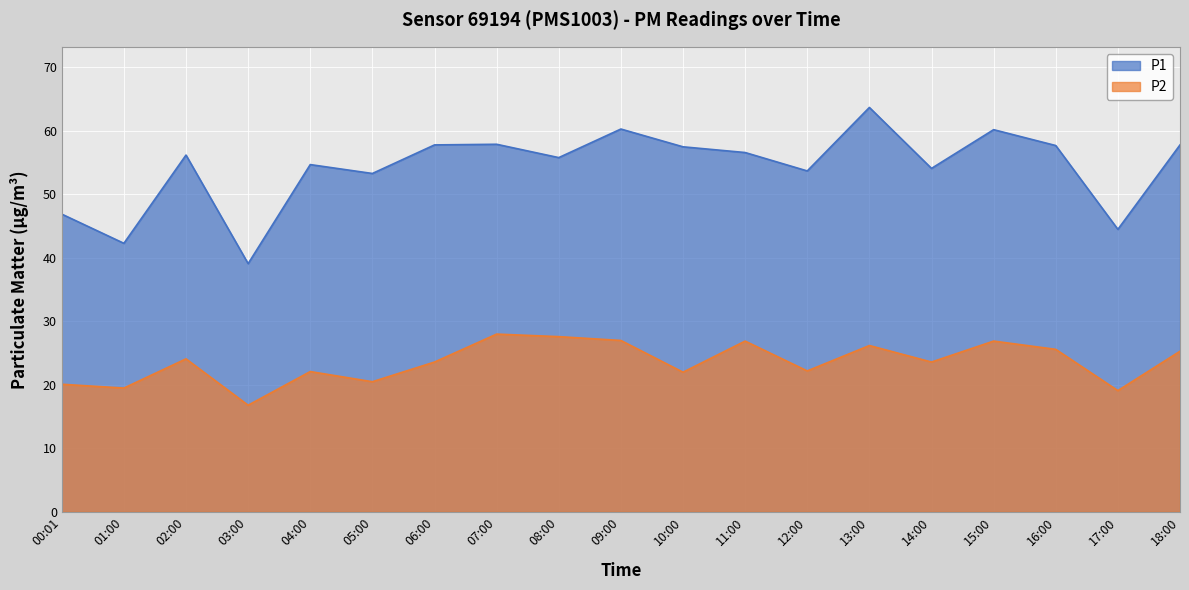

Is the value of P2 at 12:00 greater than the value of P1 at 13:00?

No